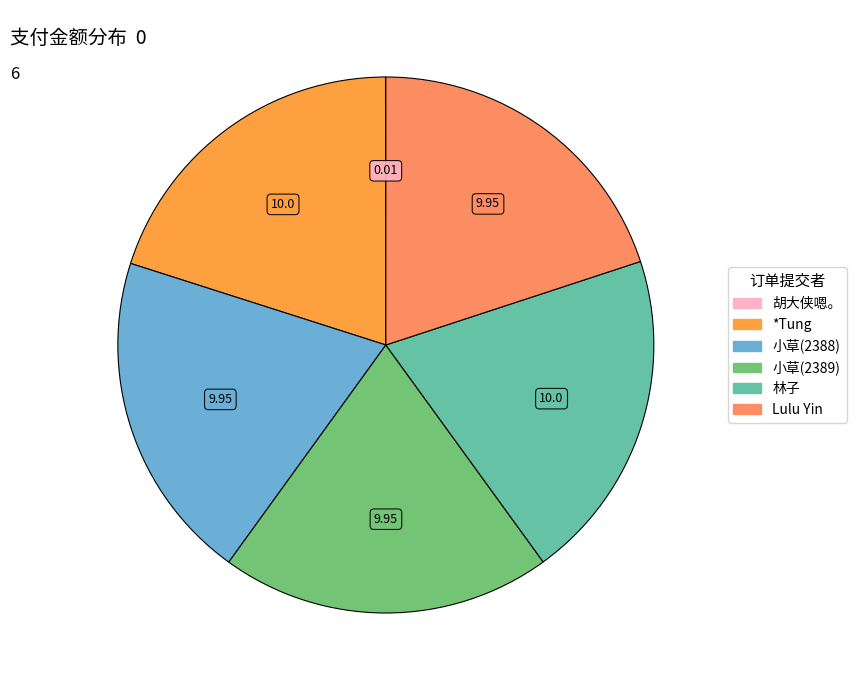

Do 小草(2389) and *Tung together represent more than half of the pie?

No